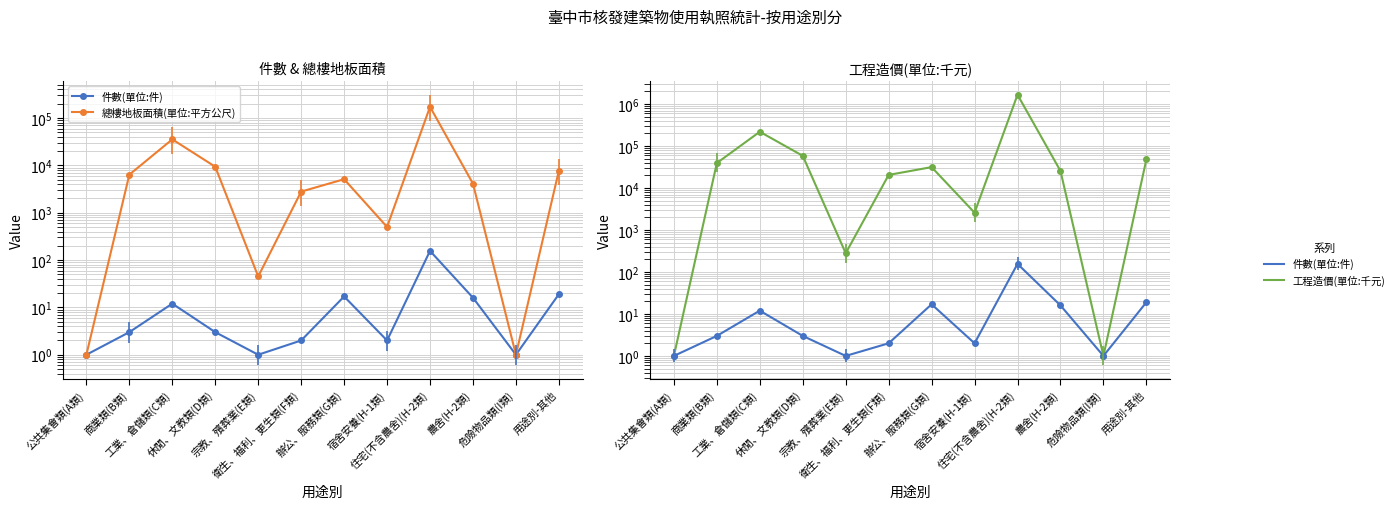

What is the sum of the 件數(單位:件) values at 工業、倉儲類(C類) and 辦公、服務類(G類)?

29